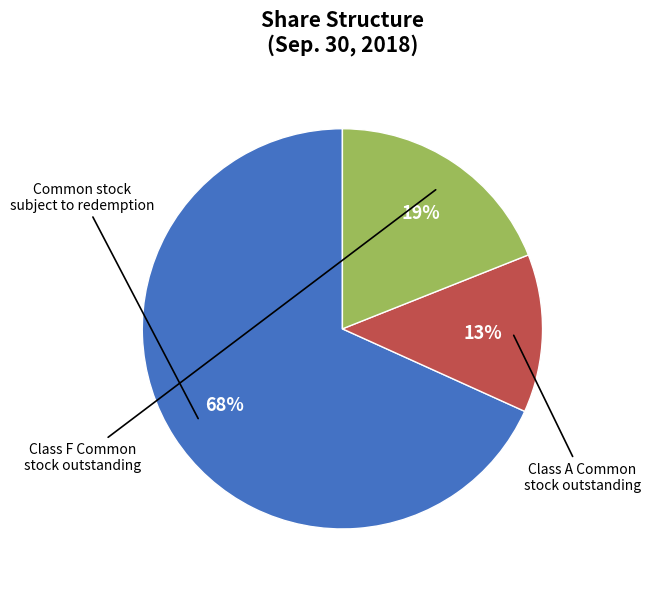

To the nearest percent, what is the difference between the largest and smallest slice percentages?

55%